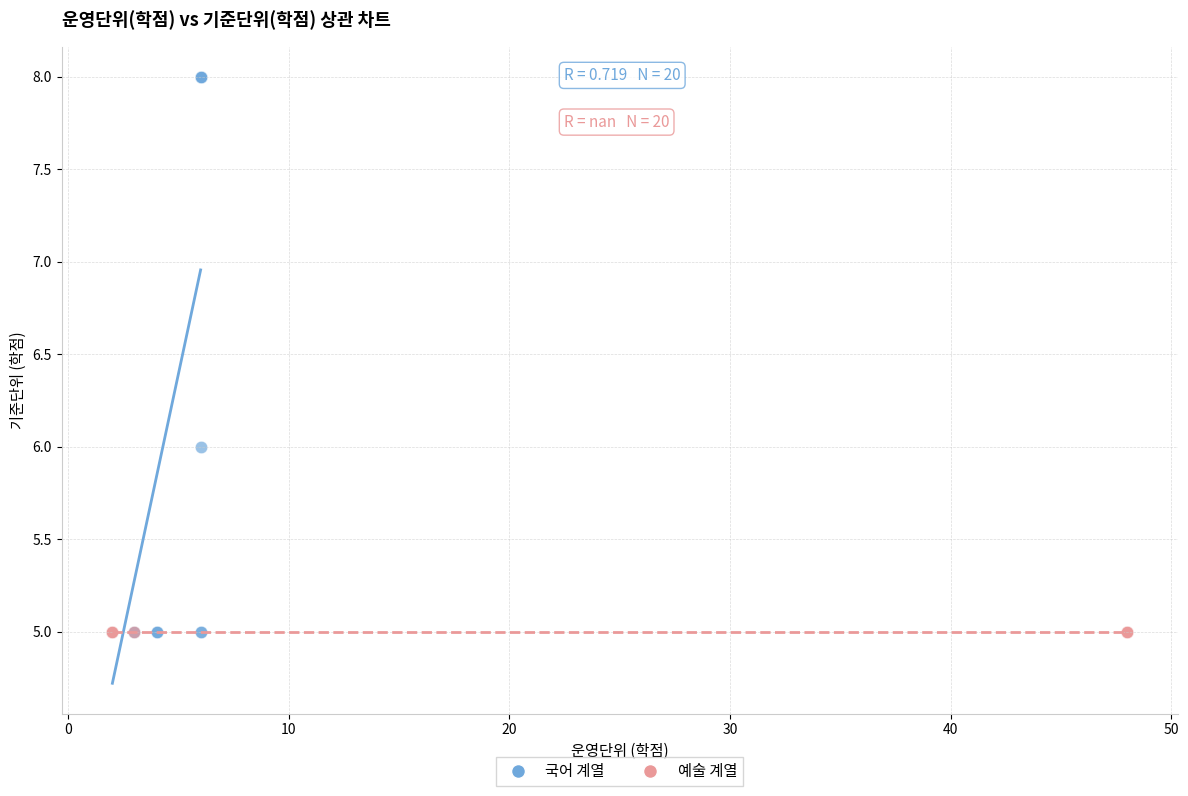

Which series reaches the maximum Y coordinate?

국어 계열